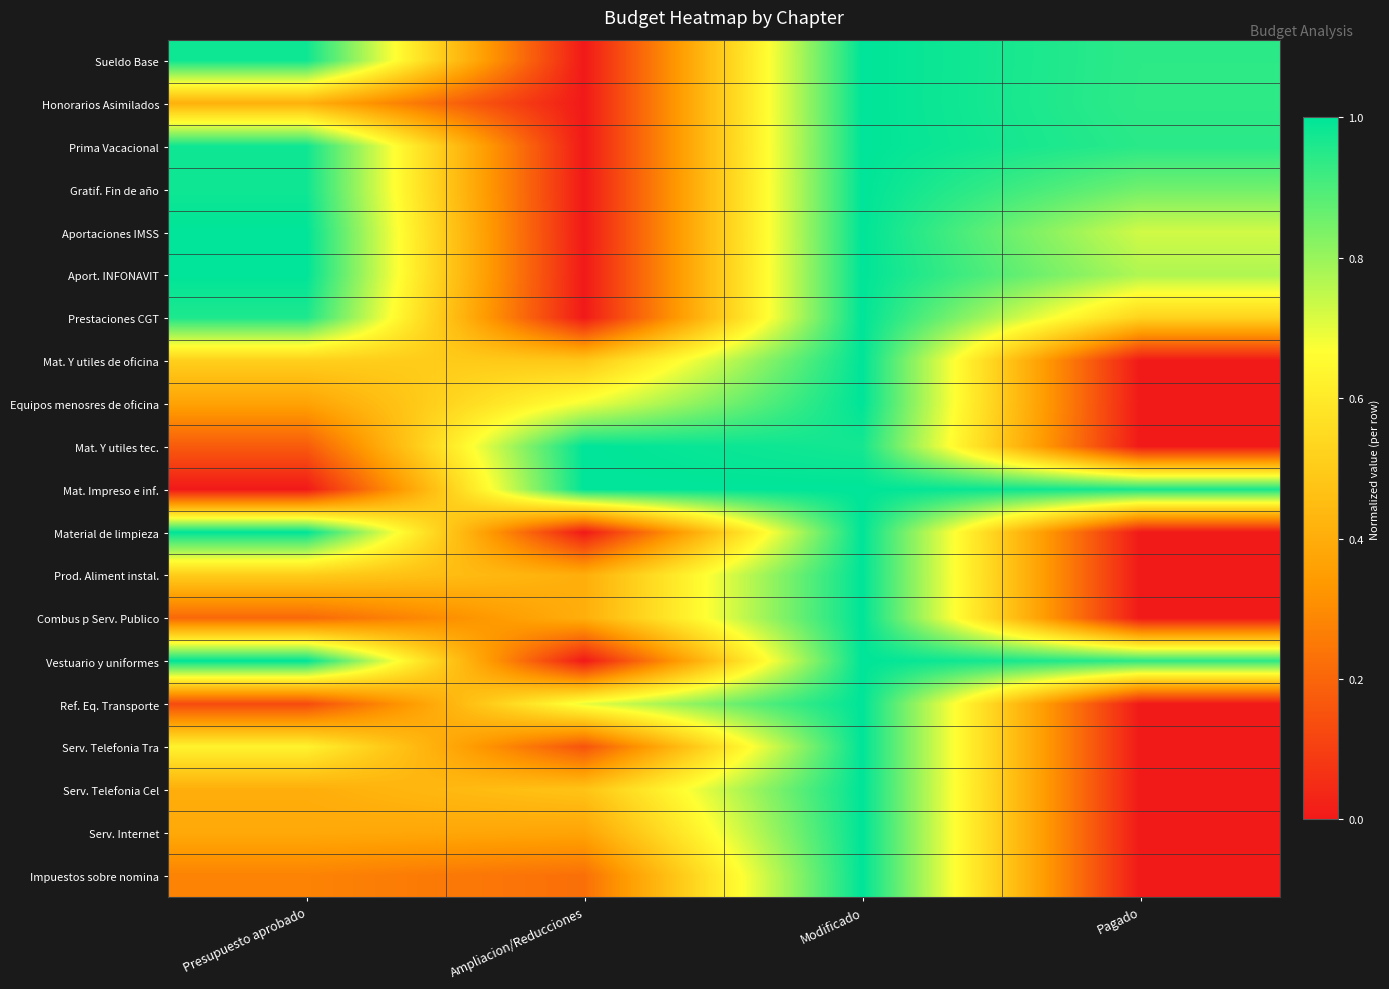

Reading left to right, what are all the values shown in this chart?

Sueldo Base: Presupuesto aprobado=1.0	Ampliacion/Reducciones=0.0	Modificado=1.0	Pagado=0.9
Honorarios Asimilados: Presupuesto aprobado=0.4	Ampliacion/Reducciones=0.0	Modificado=1.0	Pagado=0.9
Prima Vacacional: Presupuesto aprobado=1.0	Ampliacion/Reducciones=0.0	Modificado=1.0	Pagado=0.9
Gratif. Fin de año: Presupuesto aprobado=1.0	Ampliacion/Reducciones=0.0	Modificado=1.0	Pagado=0.9
Aportaciones IMSS: Presupuesto aprobado=1.0	Ampliacion/Reducciones=0.0	Modificado=1.0	Pagado=0.7
Aport. INFONAVIT: Presupuesto aprobado=1.0	Ampliacion/Reducciones=0.0	Modificado=1.0	Pagado=0.8
Prestaciones CGT: Presupuesto aprobado=1.0	Ampliacion/Reducciones=0.0	Modificado=1.0	Pagado=0.5
Mat. Y utiles de oficina: Presupuesto aprobado=0.5	Ampliacion/Reducciones=0.5	Modificado=1.0	Pagado=0.0
Equipos menosres de oficina: Presupuesto aprobado=0.4	Ampliacion/Reducciones=0.7	Modificado=1.0	Pagado=0.0
Mat. Y utiles tec.: Presupuesto aprobado=0.2	Ampliacion/Reducciones=1.0	Modificado=1.0	Pagado=0.0
Mat. Impreso e inf.: Presupuesto aprobado=0.0	Ampliacion/Reducciones=1.0	Modificado=1.0	Pagado=1.0
Material de limpieza: Presupuesto aprobado=1.0	Ampliacion/Reducciones=0.0	Modificado=1.0	Pagado=0.0
Prod. Aliment instal.: Presupuesto aprobado=0.5	Ampliacion/Reducciones=0.4	Modificado=1.0	Pagado=0.0
Combus p Serv. Publico: Presupuesto aprobado=0.2	Ampliacion/Reducciones=0.4	Modificado=1.0	Pagado=0.0
Vestuario y uniformes: Presupuesto aprobado=1.0	Ampliacion/Reducciones=0.0	Modificado=1.0	Pagado=0.9
Ref. Eq. Transporte: Presupuesto aprobado=0.1	Ampliacion/Reducciones=0.7	Modificado=1.0	Pagado=0.0
Serv. Telefonia Tra: Presupuesto aprobado=0.6	Ampliacion/Reducciones=0.2	Modificado=1.0	Pagado=0.0
Serv. Telefonia Cel: Presupuesto aprobado=0.4	Ampliacion/Reducciones=0.5	Modificado=1.0	Pagado=0.0
Serv. Internet: Presupuesto aprobado=0.4	Ampliacion/Reducciones=0.4	Modificado=1.0	Pagado=0.0
Impuestos sobre nomina: Presupuesto aprobado=0.3	Ampliacion/Reducciones=0.2	Modificado=1.0	Pagado=0.0